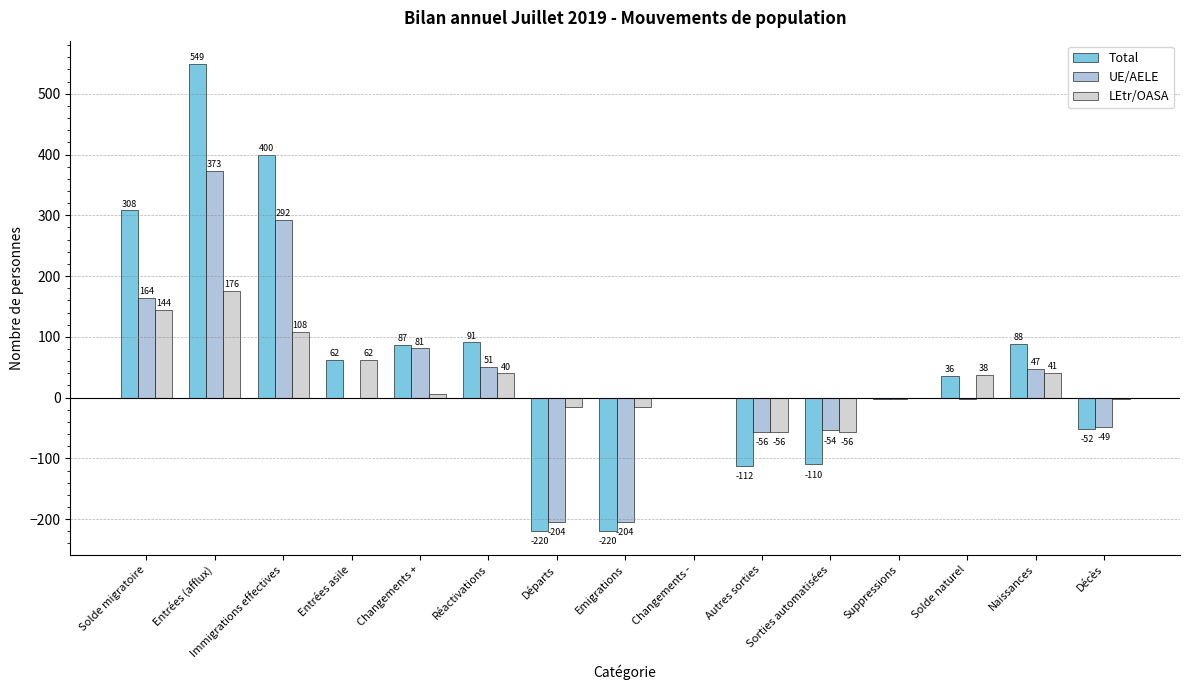

How many distinct data groups are displayed?

3